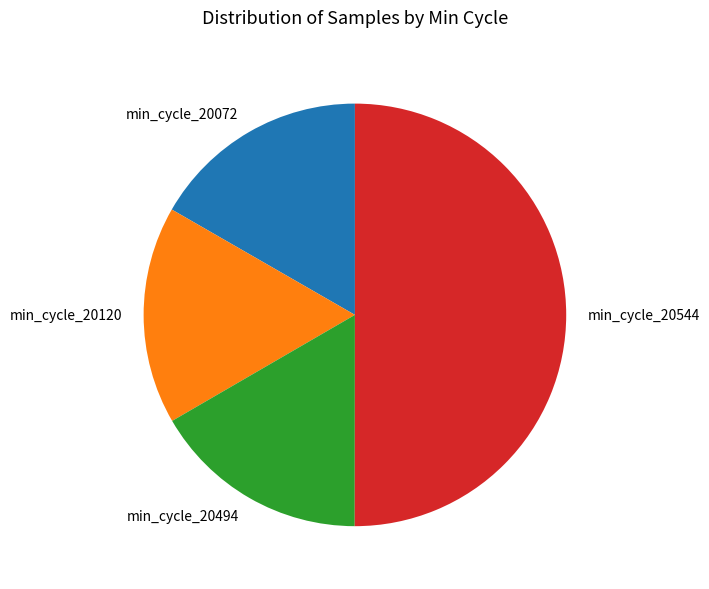

What is the ratio of the value at min_cycle_20120 to the value at min_cycle_20072?

1.0